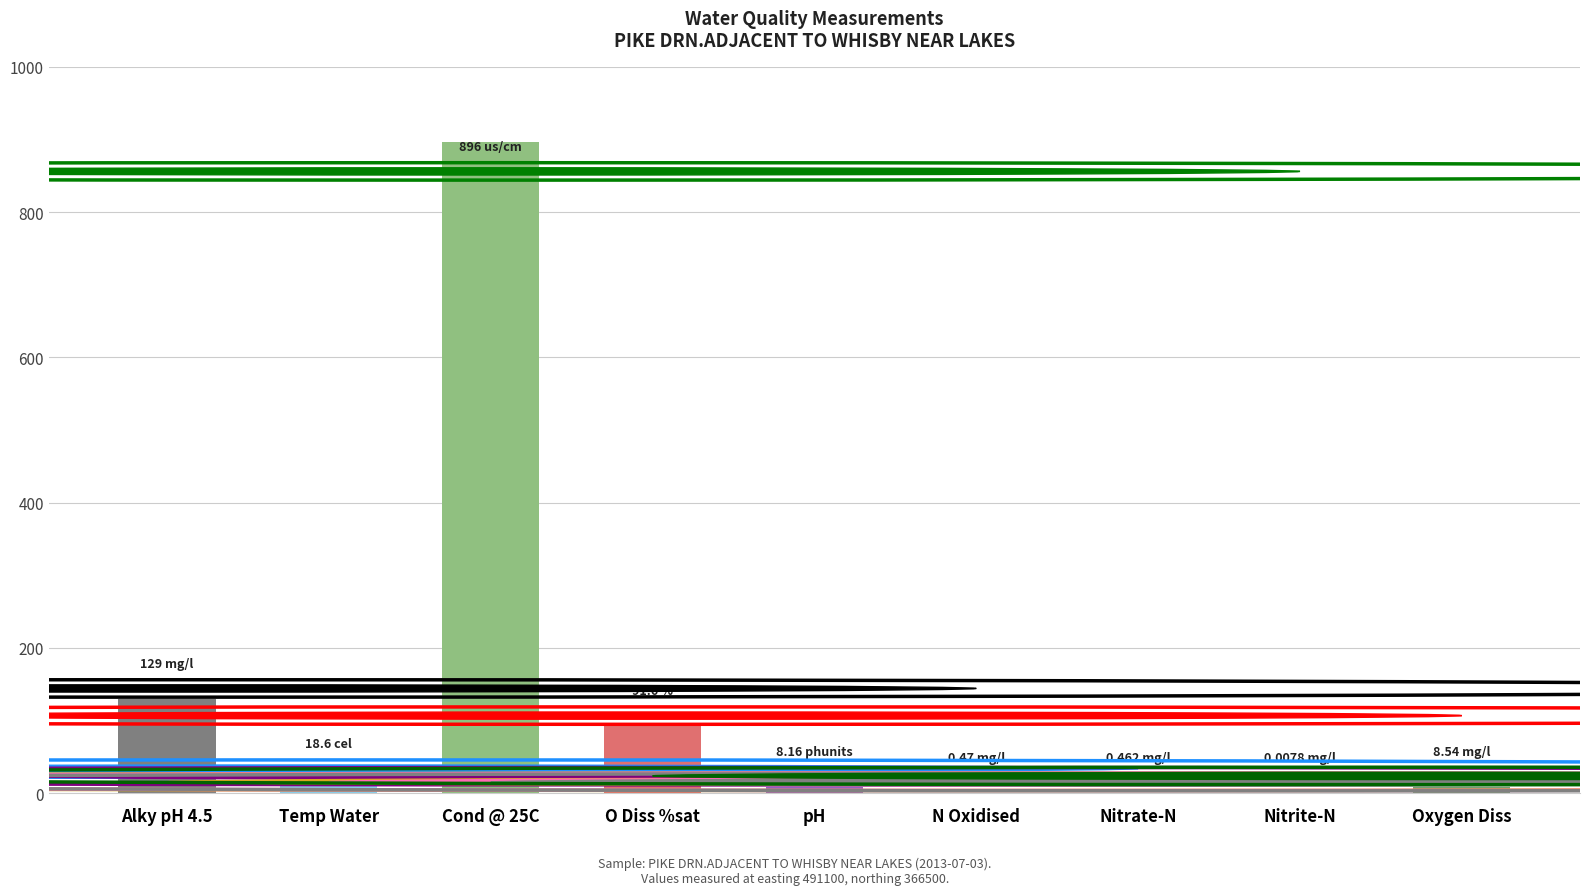

Are the bars horizontal?

No